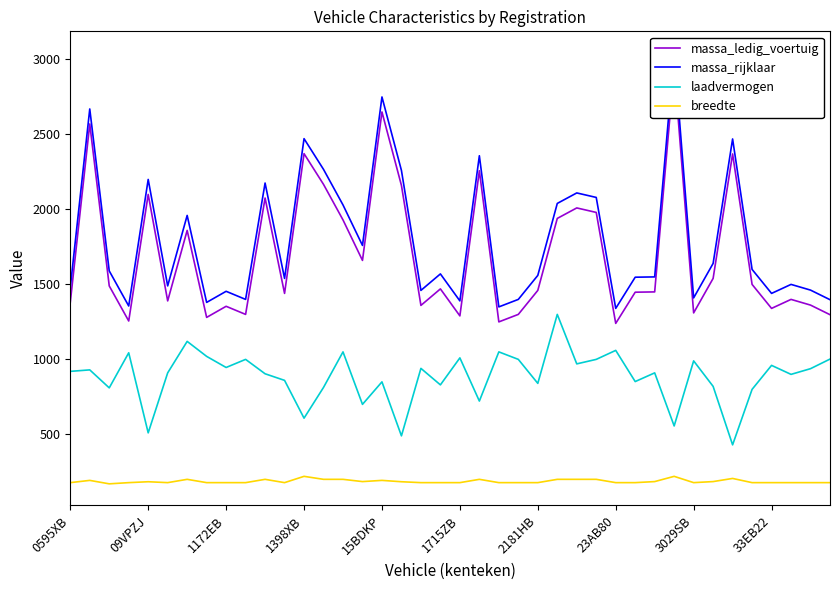

The laadvermogen series shows 1697 at 1715ZB. True or false?

False